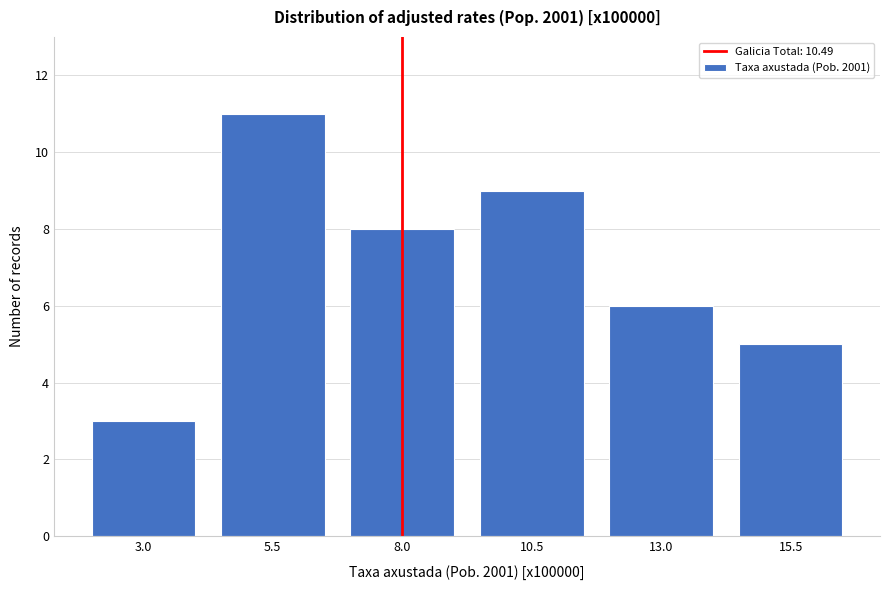

Reading left to right, list all the values displayed in this chart.

3.0=3	5.5=11	8.0=8	10.5=9	13.0=6	15.5=5